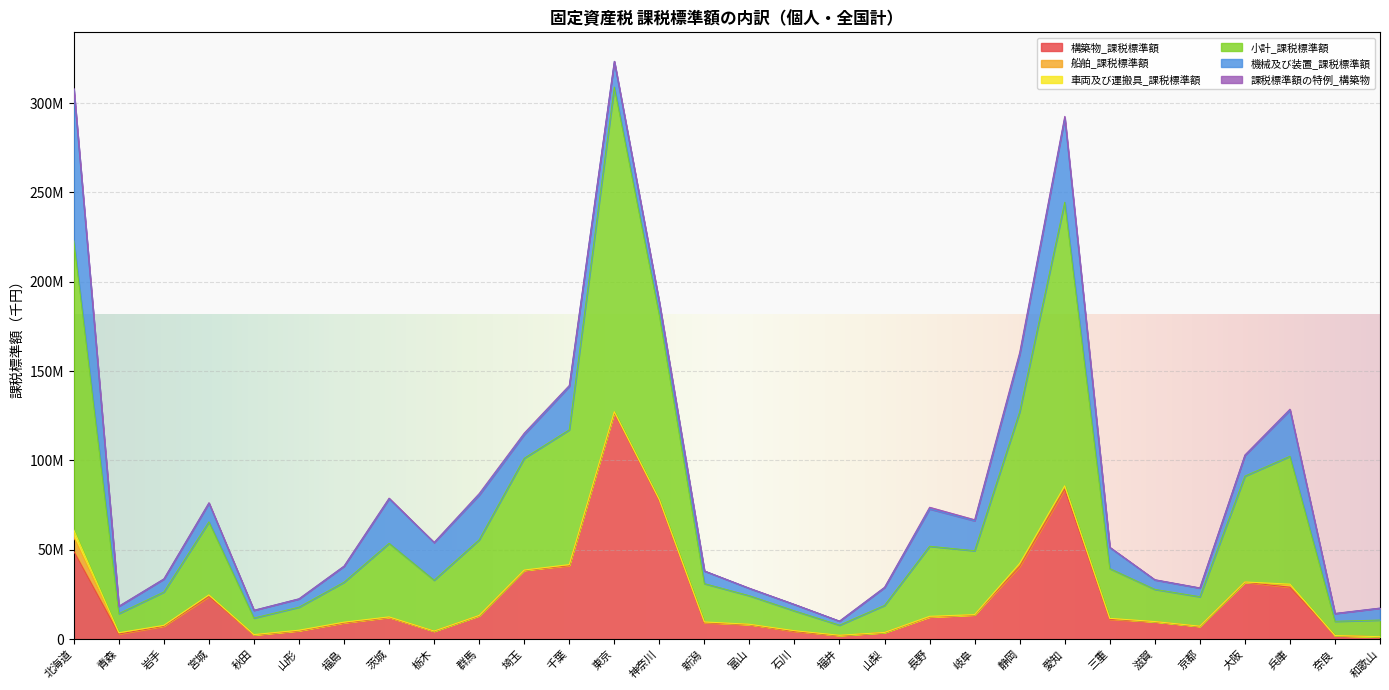

Which series has the largest range (max minus min)?

小計_課税標準額